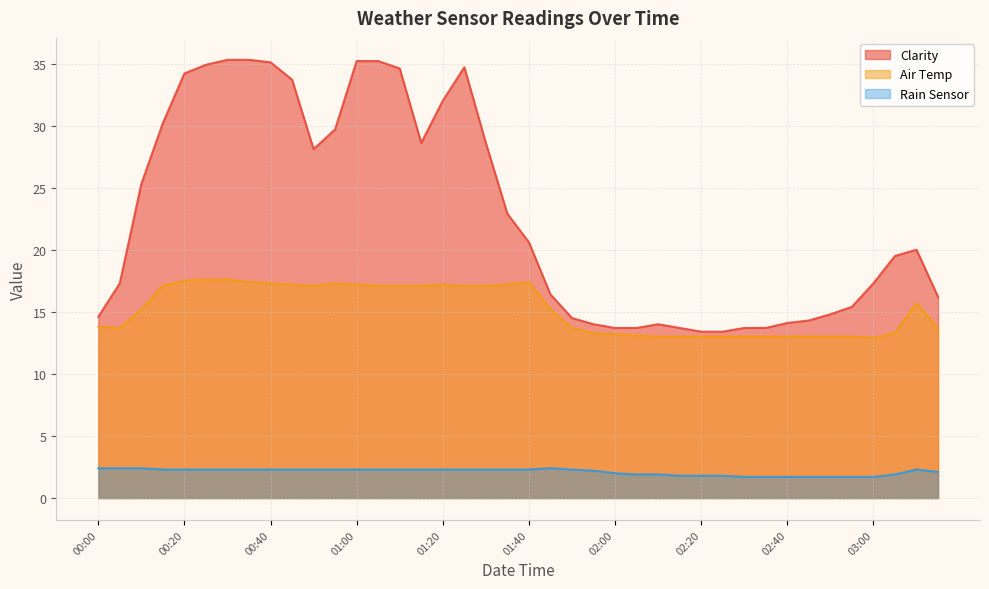

Which series has the largest total across all categories?

Clarity